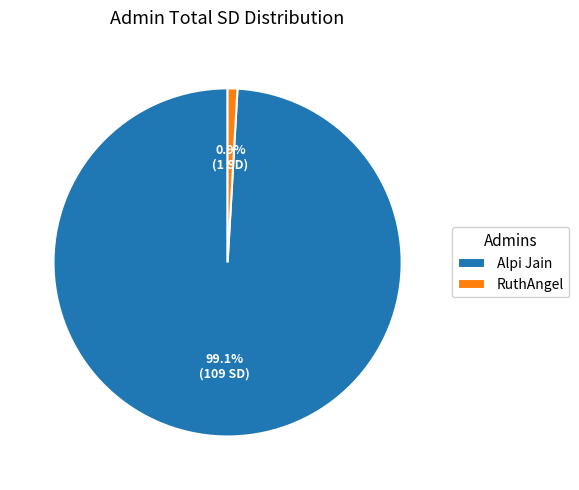

How many segments does this pie chart have?

2